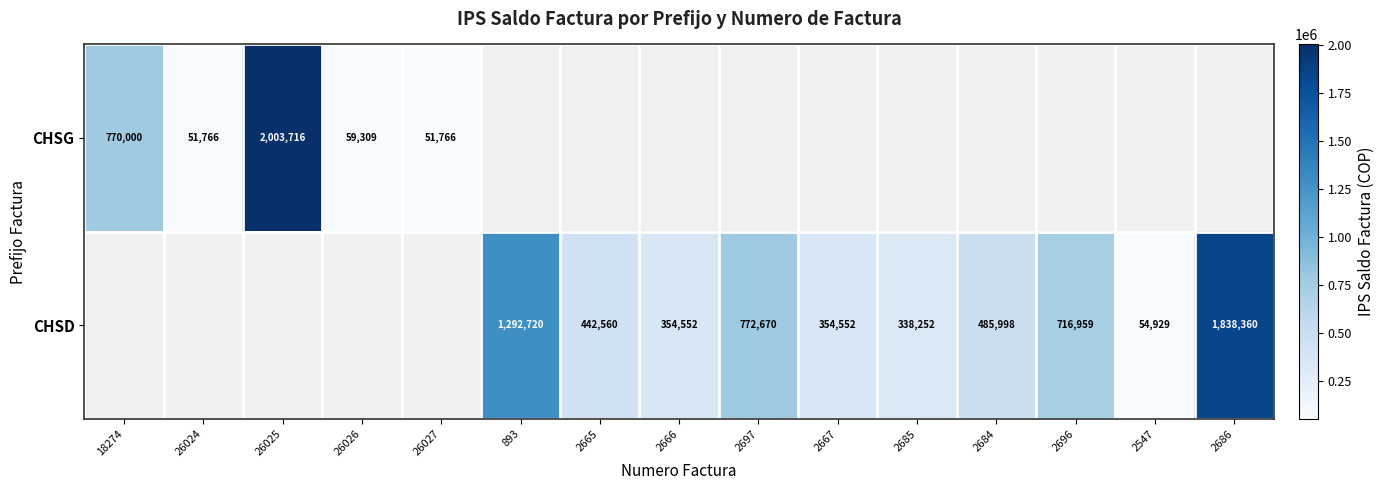

The value of CHSD at 2685 is 338252. True or false?

True